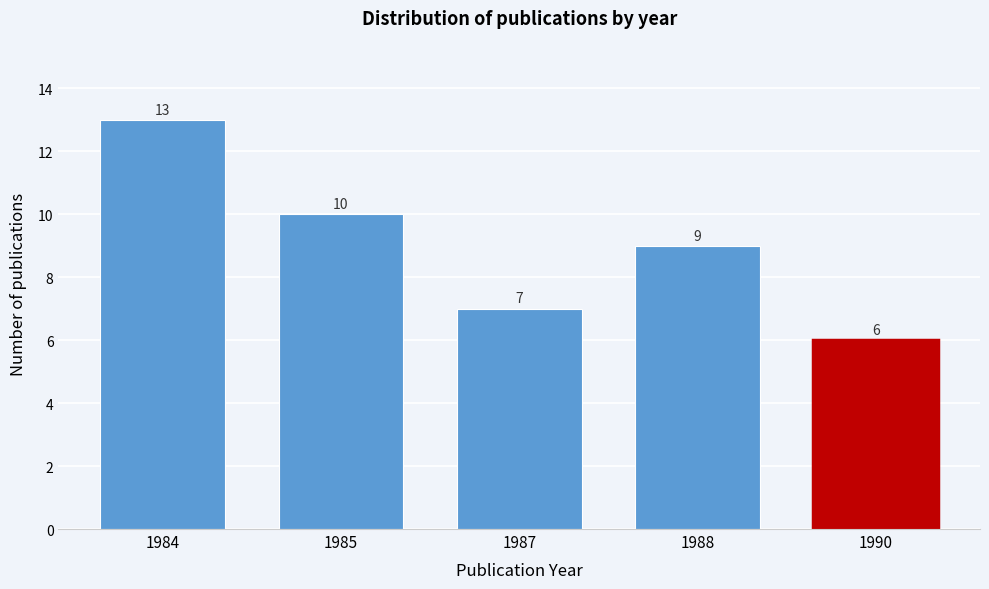

Reading left to right, what are all the values shown in this chart?

13	10	7	9	6